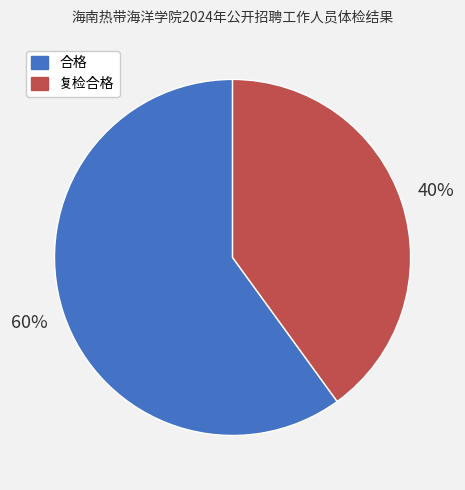

To the nearest percent, what is the combined percentage of 复检合格 and 合格?

100%